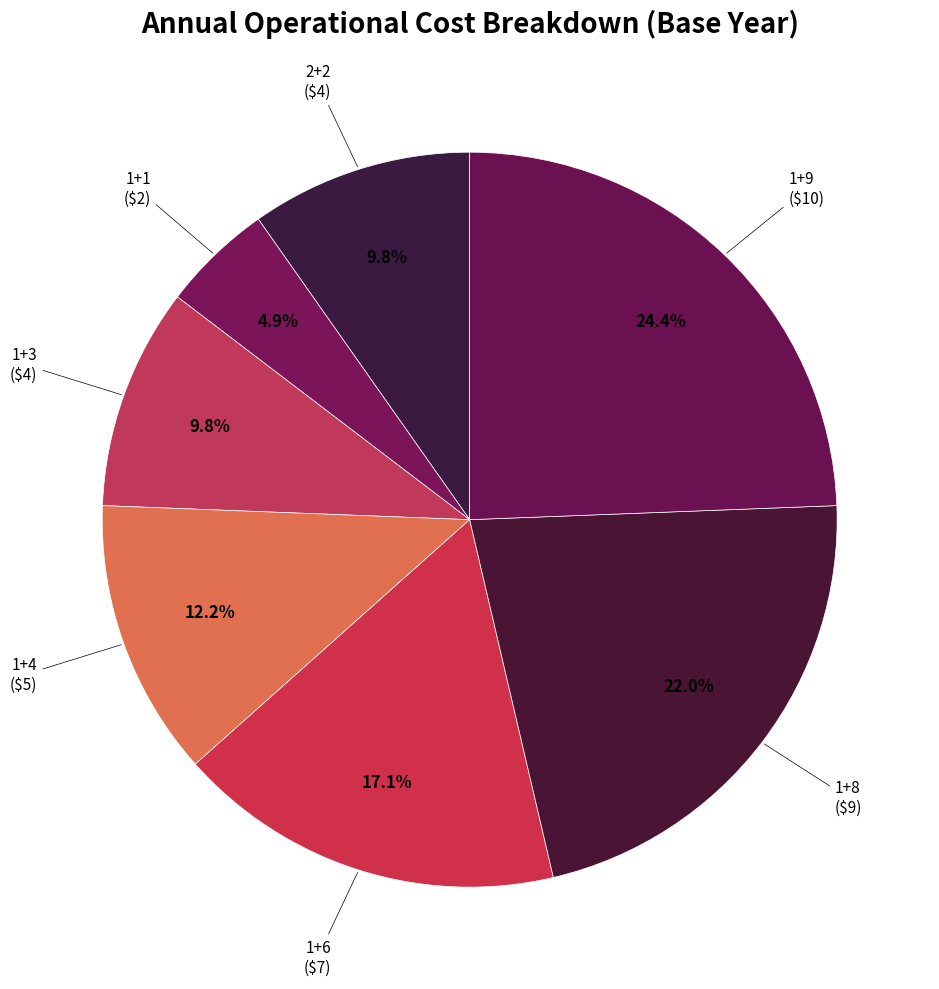

Count the number of slices in the pie.

7